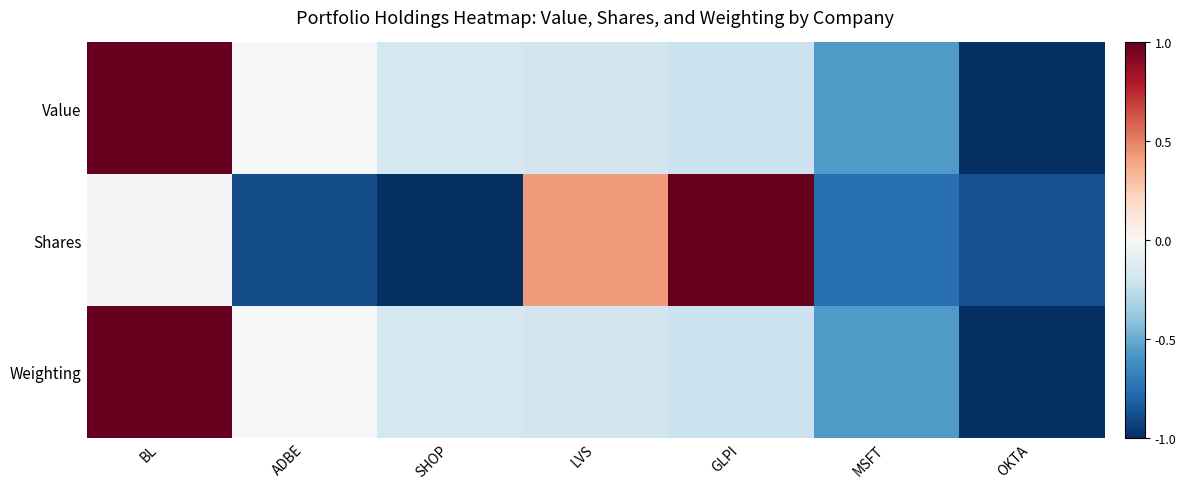

Reading left to right, transcribe all the data shown in this chart.

Value: BL=1.0	ADBE=-0.0	SHOP=-0.2	LVS=-0.2	GLPI=-0.2	MSFT=-0.6	OKTA=-1.0
Shares: BL=-0.0	ADBE=-0.9	SHOP=-1.0	LVS=0.4	GLPI=1.0	MSFT=-0.8	OKTA=-0.9
Weighting: BL=1.0	ADBE=-0.0	SHOP=-0.2	LVS=-0.2	GLPI=-0.2	MSFT=-0.6	OKTA=-1.0